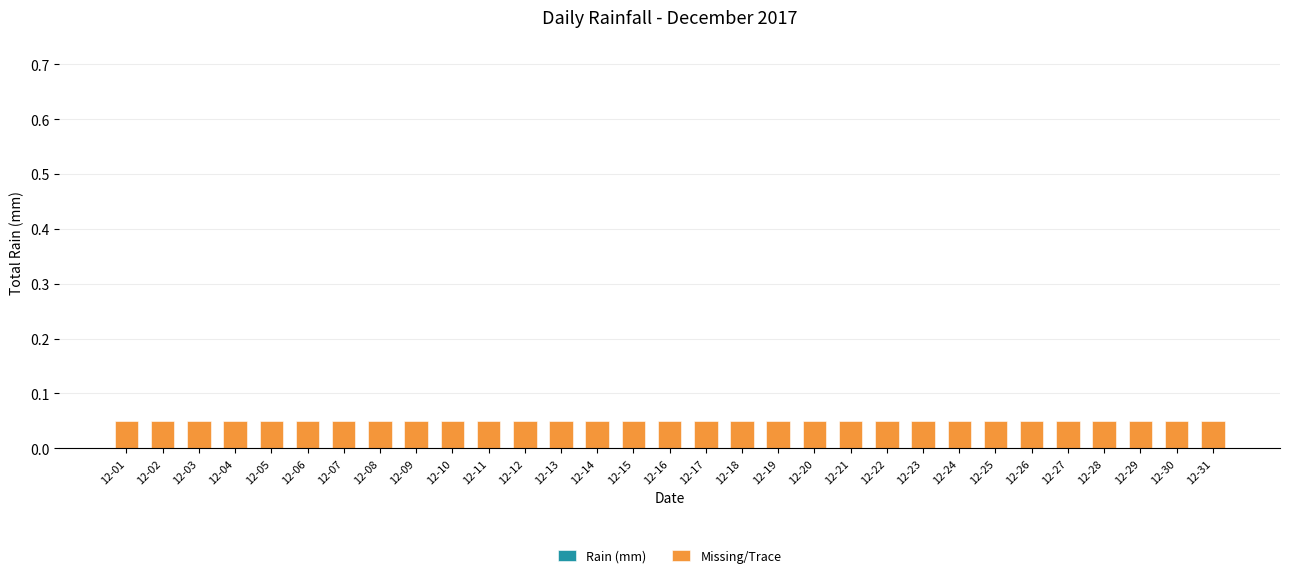

What is the value of the Missing/Trace bar at the 16th from the left?

0.1